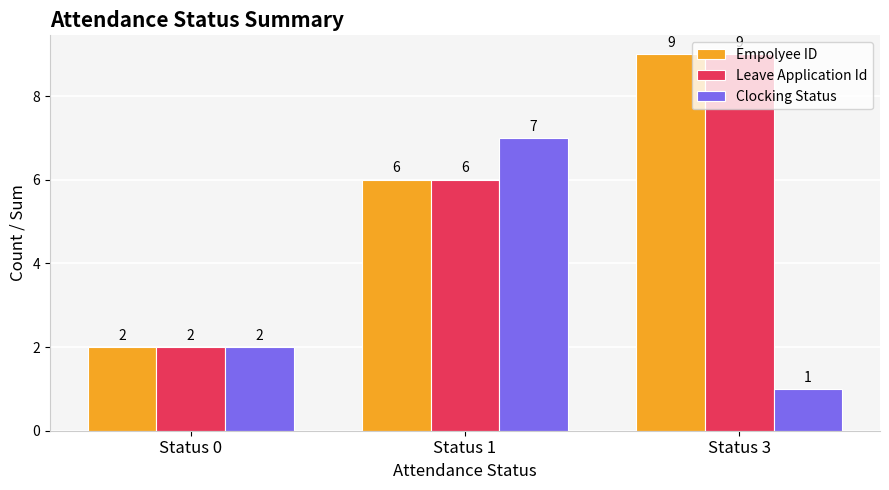

True or false: Empolyee ID has a value of 1 at Status 0.

False